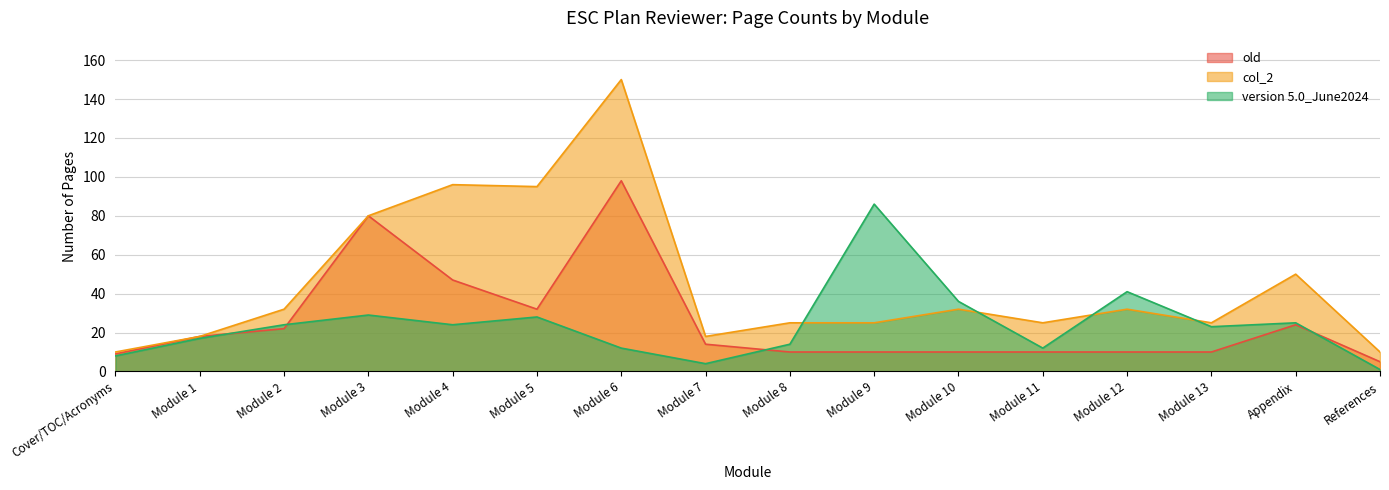

Count the number of categories in the chart.

16